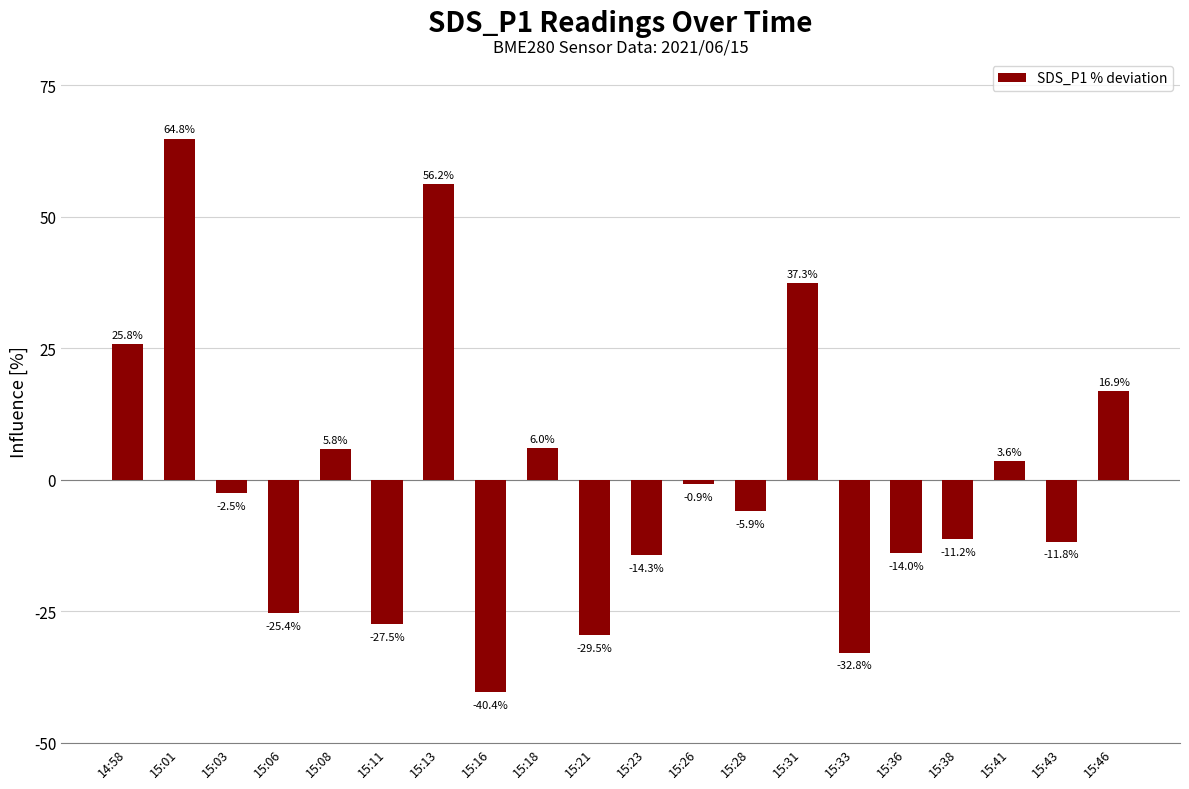

How many data points are less than -2?

11